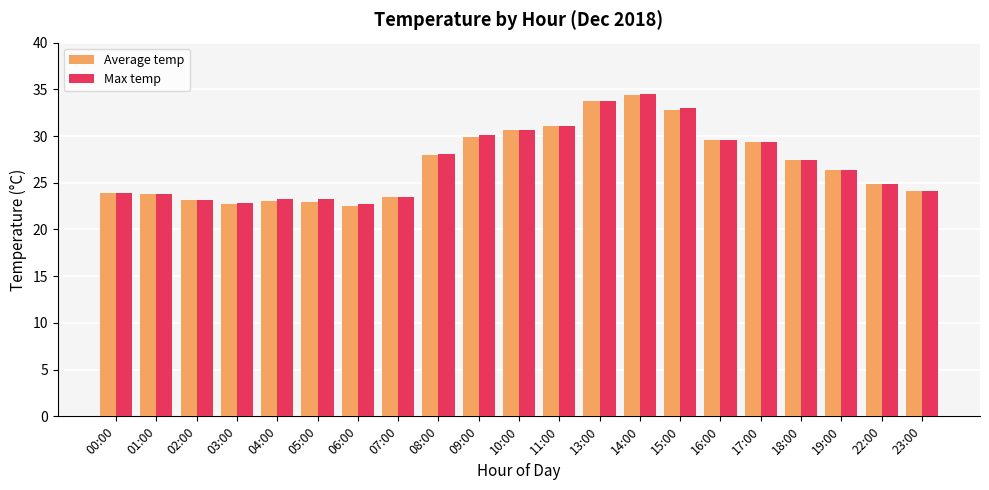

Is it true that Average temp equals 29.4 at 17:00?

True